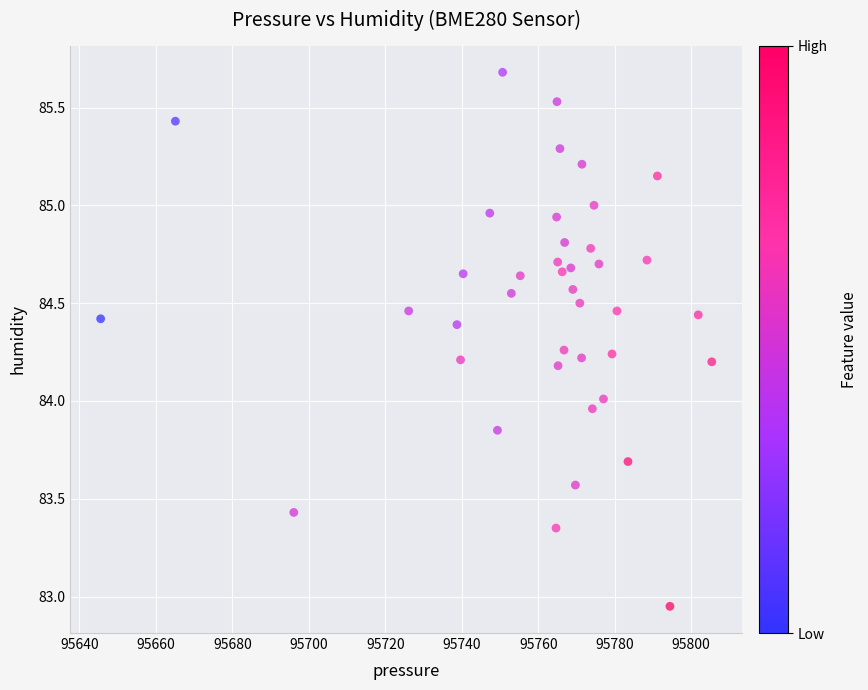

What is the range of X values (max minus min)?

159.8